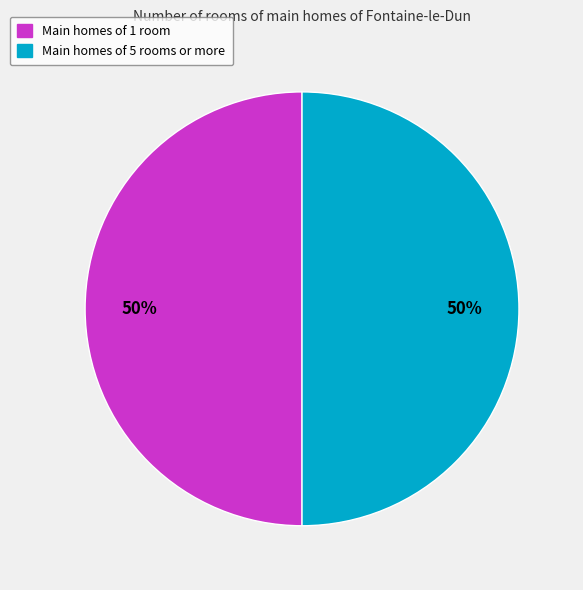

To the nearest percent, what is the average slice percentage?

50%